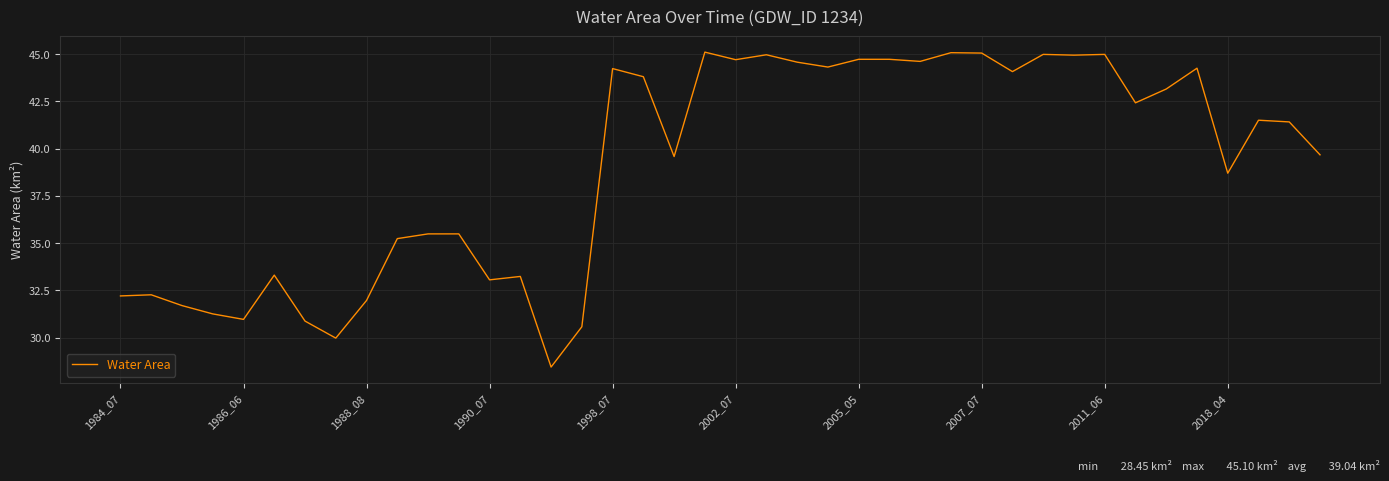

What is the greatest value displayed?

45.1